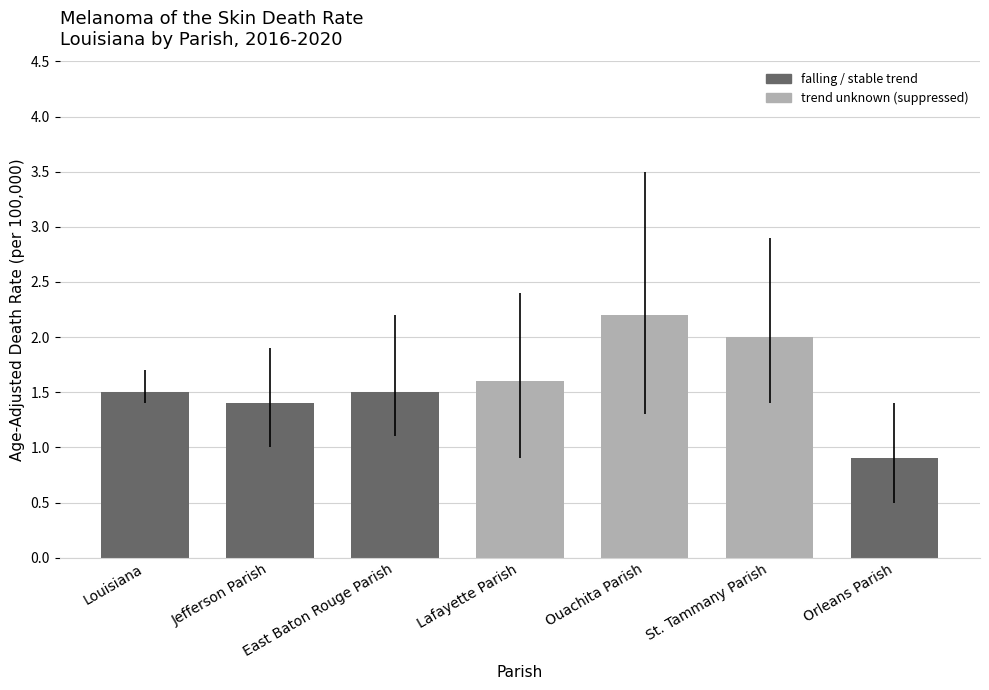

Is it true that the value at St. Tammany Parish is 2.0?

True